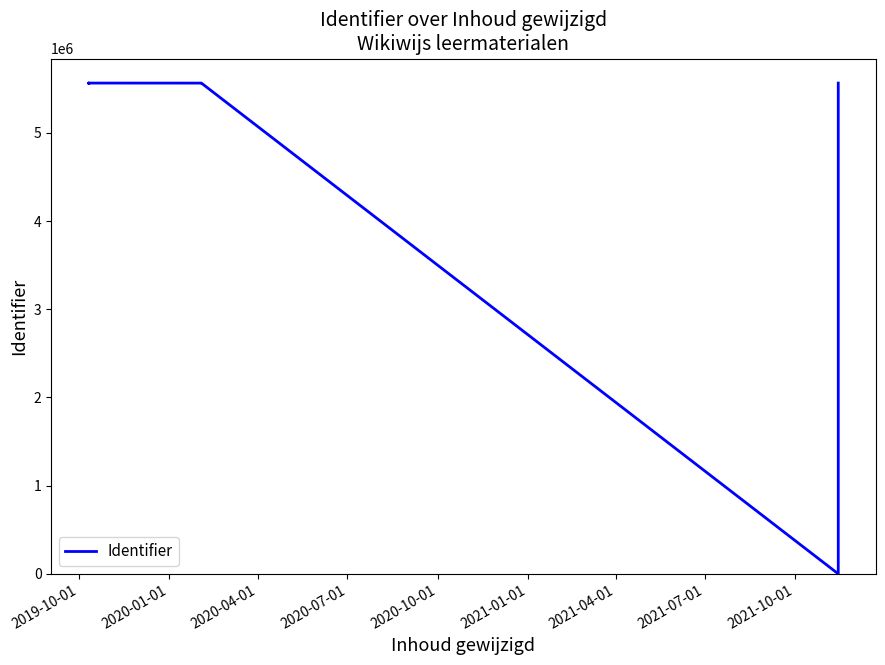

How many distinct data groups are displayed?

1